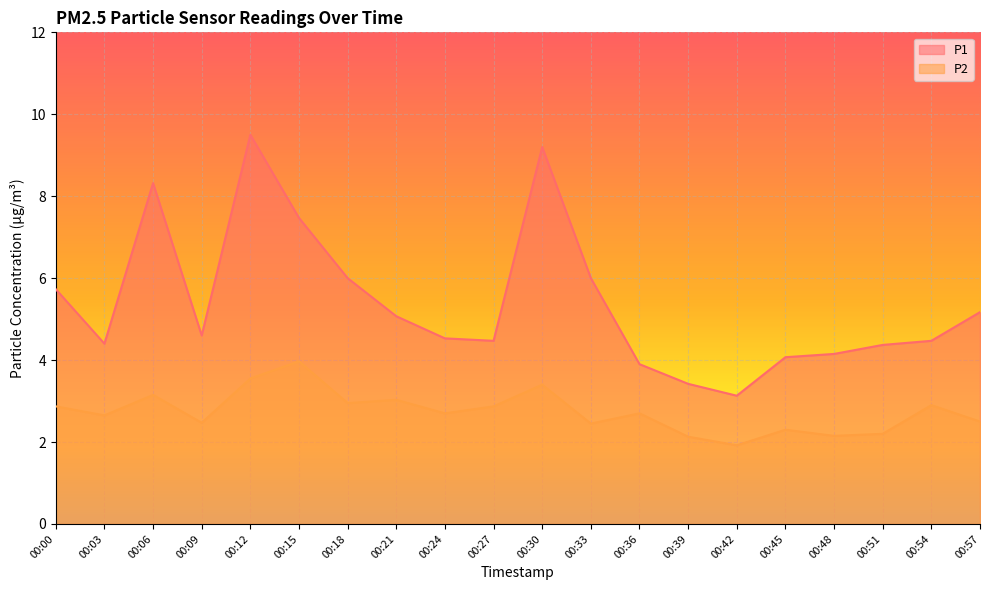

Reading left to right, list all the values displayed in this chart.

P1: 5.7	4.4	8.3	4.6	9.5	7.5	6.0	5.1	4.5	4.5	9.2	6.0	3.9	3.4	3.1	4.1	4.2	4.4	4.5	5.2
P2: 2.9	2.6	3.1	2.5	3.5	4.0	3.0	3.0	2.7	2.9	3.4	2.5	2.7	2.1	1.9	2.3	2.1	2.2	2.9	2.5